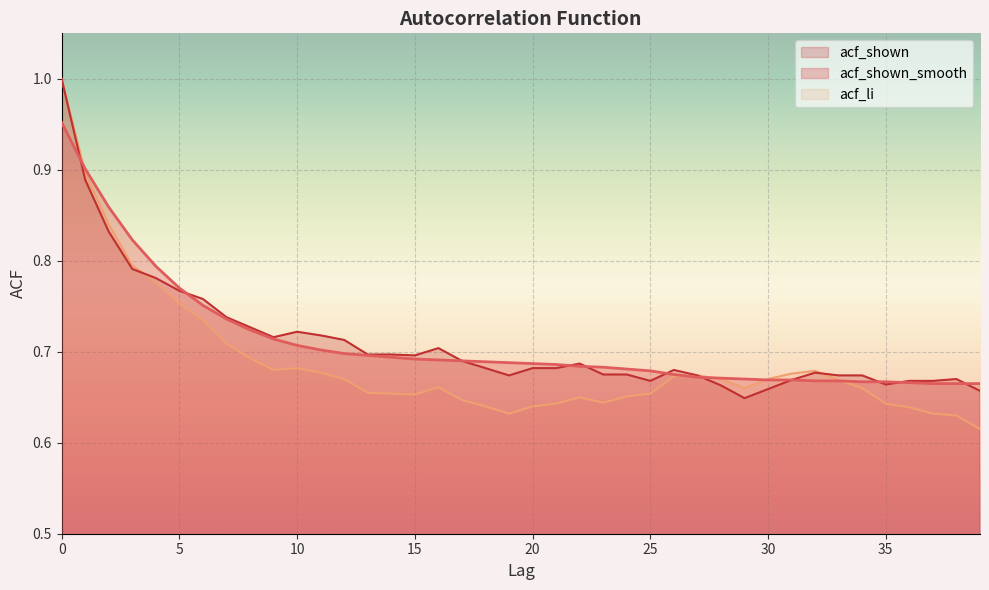

Count the acf_li values in the range 0 to 1.

40